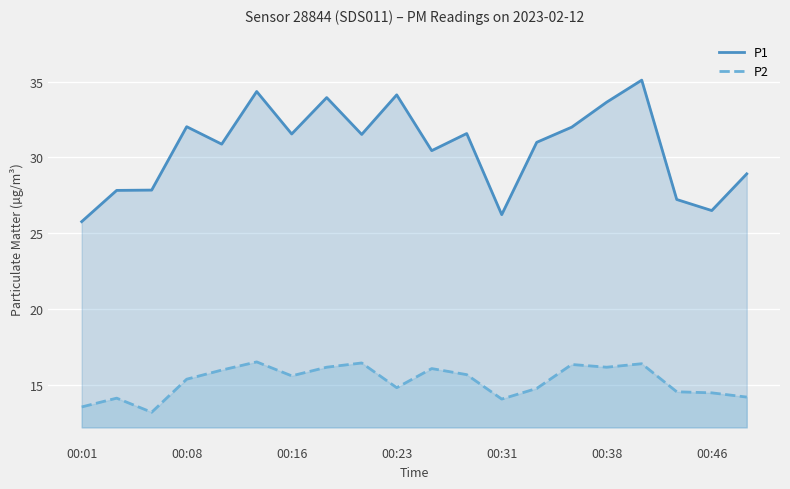

Does the chart display data point markers on the line(s)?

No